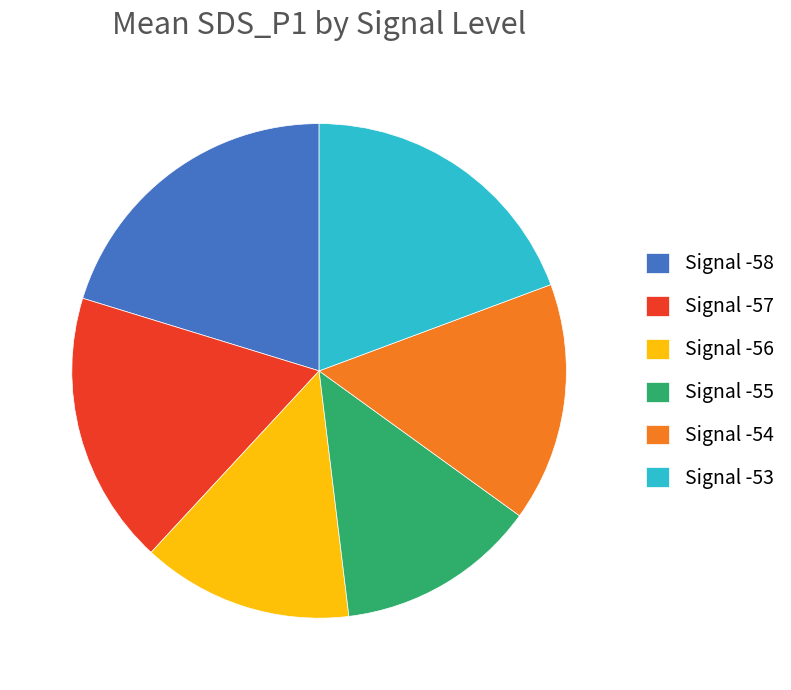

Is the sum of Signal -54 and Signal -57 greater than half?

No